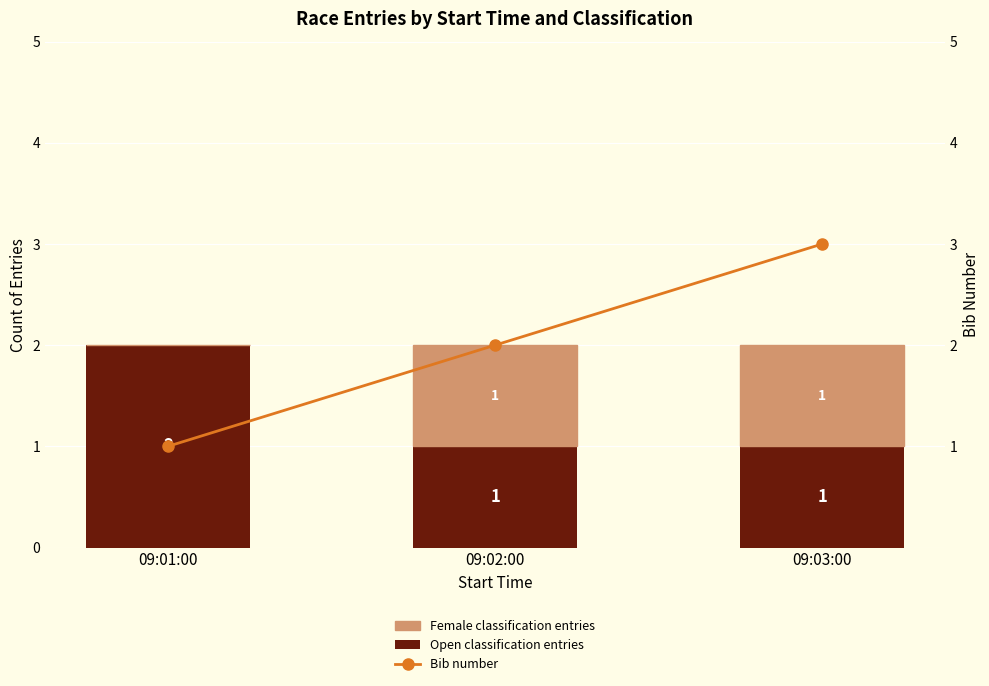

Does the chart contain any negative values?

No